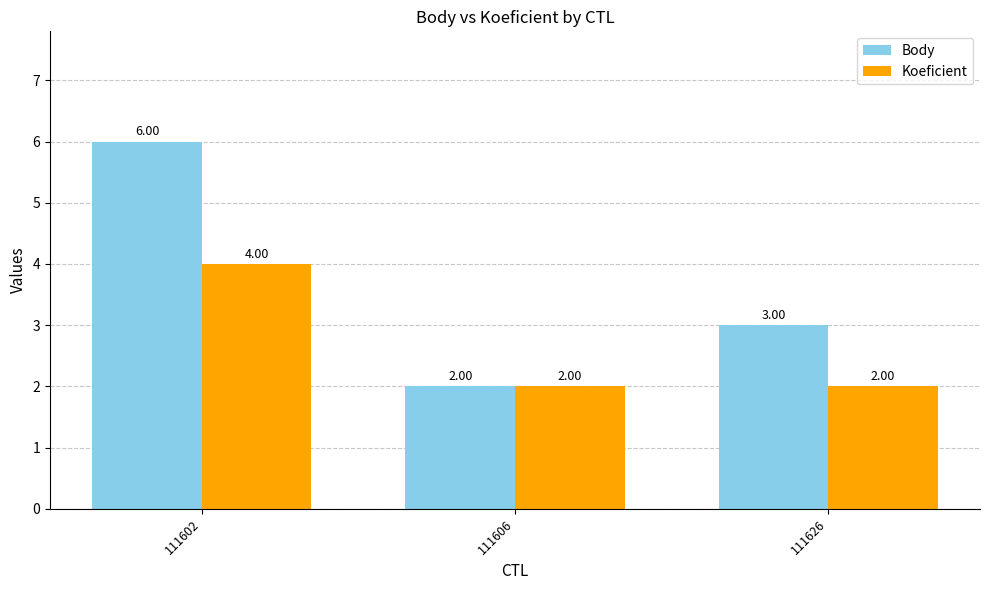

What is the difference between the maximum and minimum values in the Koeficient series?

2